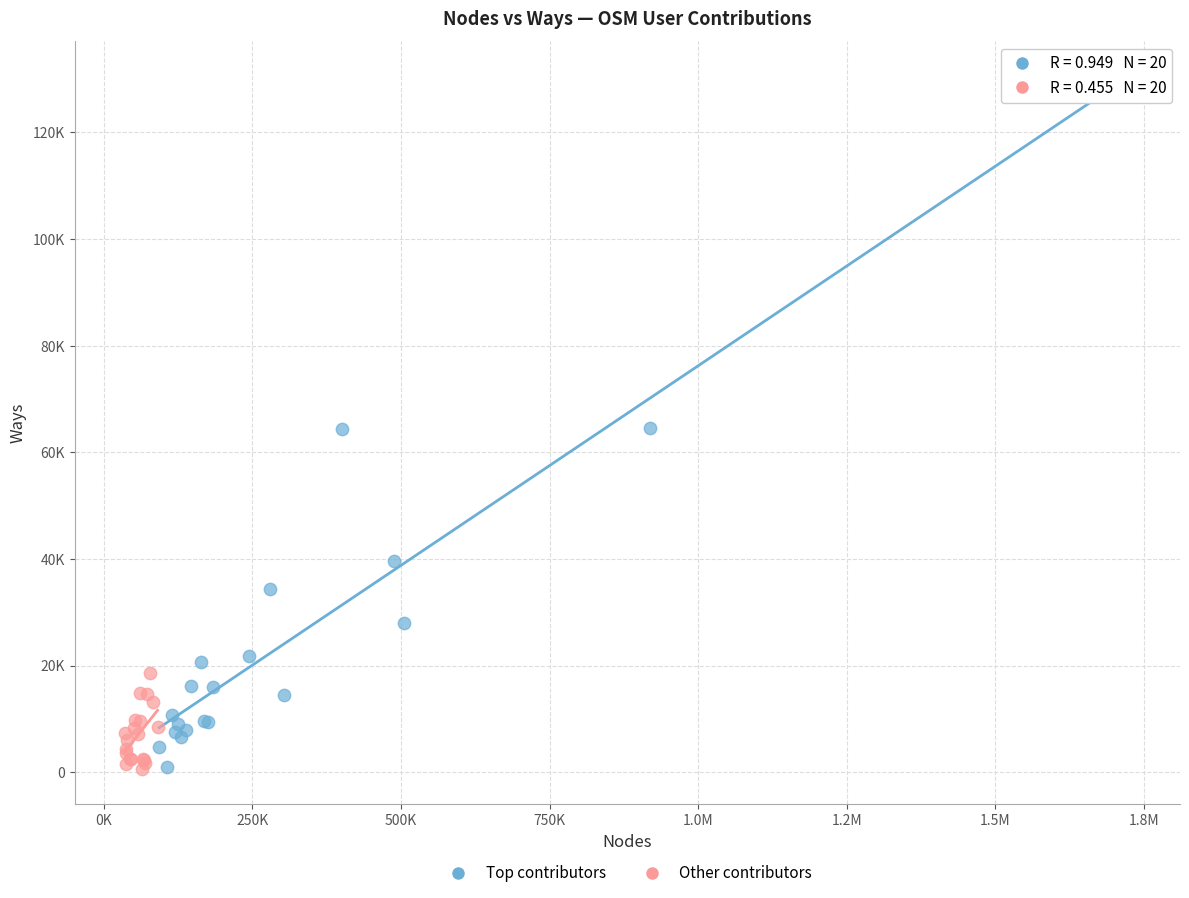

Which series reaches the maximum Y coordinate?

Top contributors